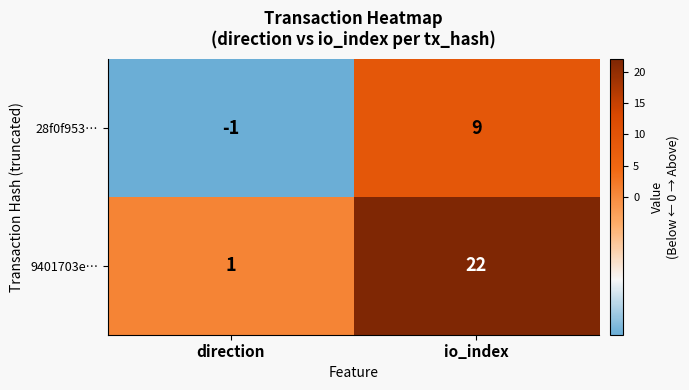

Between direction and io_index, which series saw the biggest shift?

9401703e…